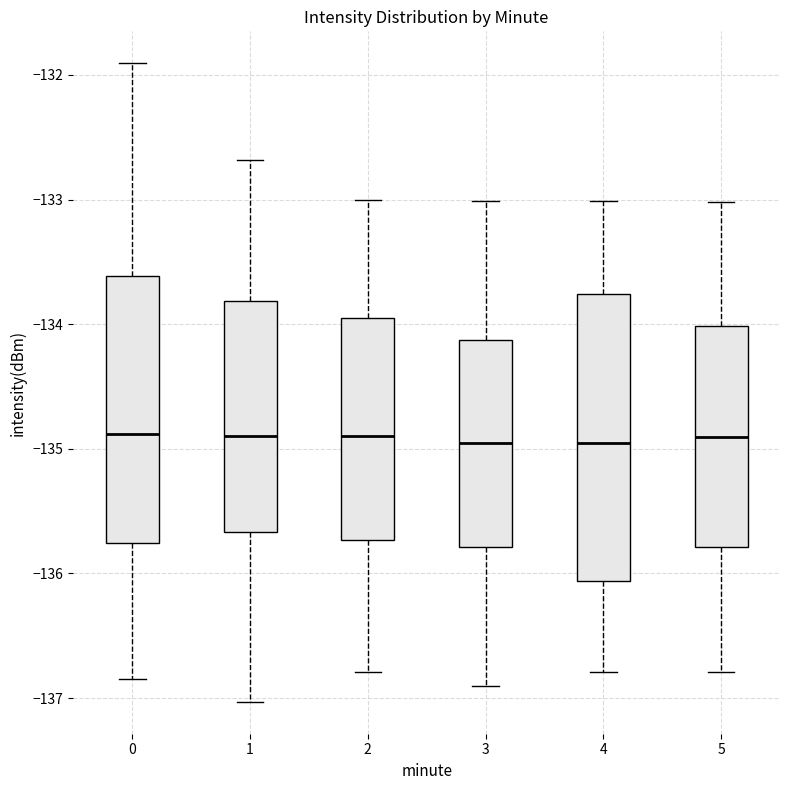

Reading left to right, transcribe this box plot: for each box, give where its median line is, the range the box spans, and where its two whiskers end, as read against the y-axis. The values are not printed on the chart, so give them approximately, as read against the axis.

0: median -134.9, box -135.8 to -133.6, whiskers -136.8 to -131.9
1: median -134.9, box -135.7 to -133.8, whiskers -137.0 to -132.7
2: median -134.9, box -135.7 to -133.9, whiskers -136.8 to -133.0
3: median -135.0, box -135.8 to -134.1, whiskers -136.9 to -133.0
4: median -135.0, box -136.1 to -133.8, whiskers -136.8 to -133.0
5: median -134.9, box -135.8 to -134.0, whiskers -136.8 to -133.0